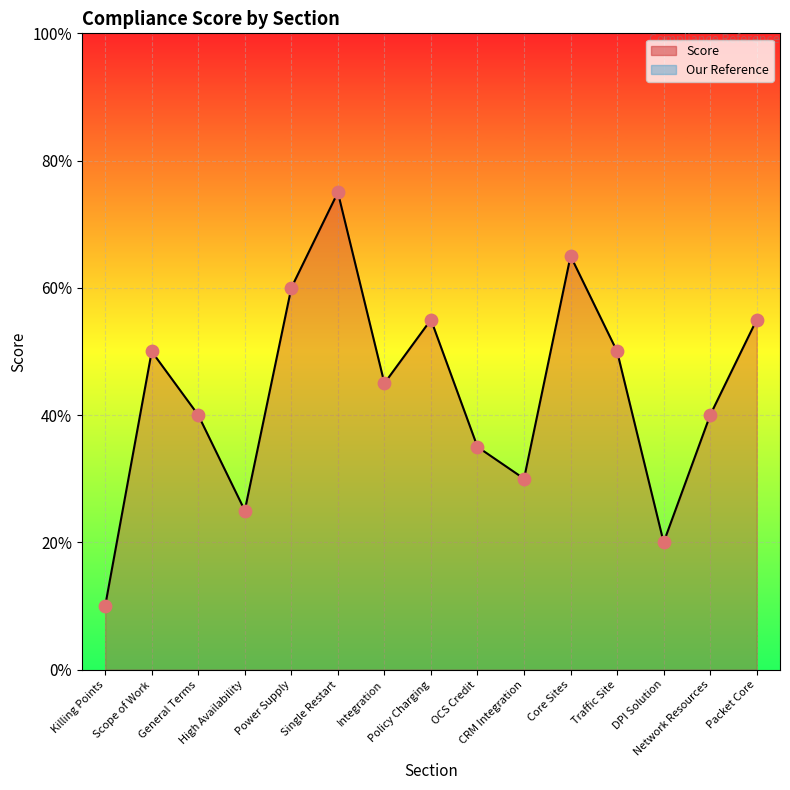

Between Single Restart and Integration, which is larger?

Single Restart